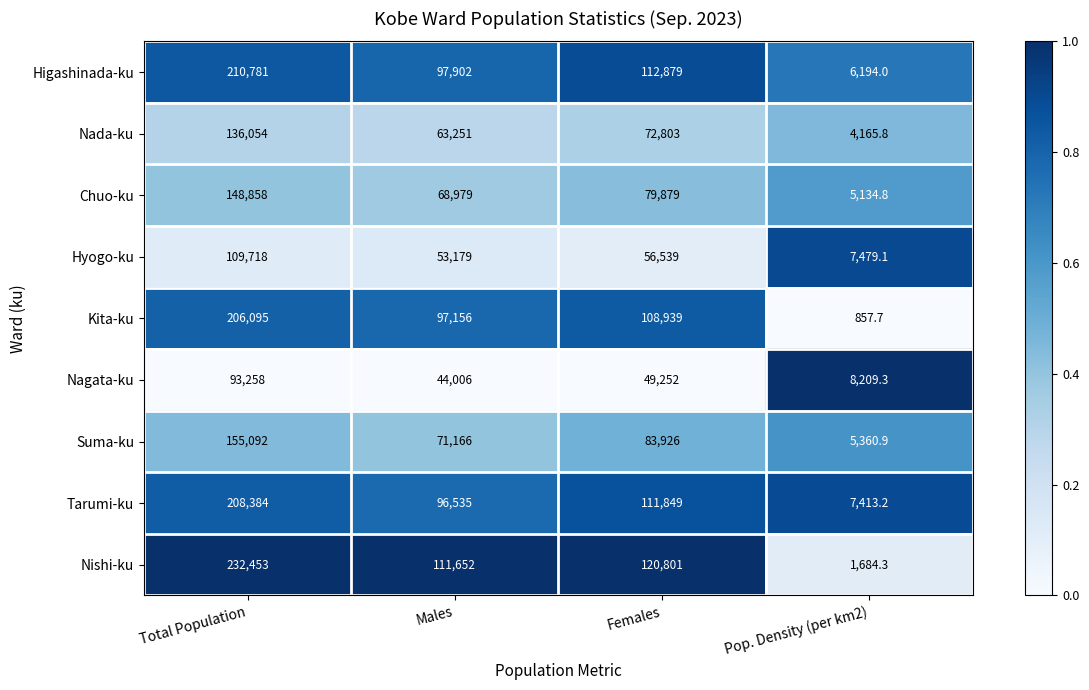

What is the difference between the Chuo-ku values at Females and Pop. Density (per km2)?

74744.2